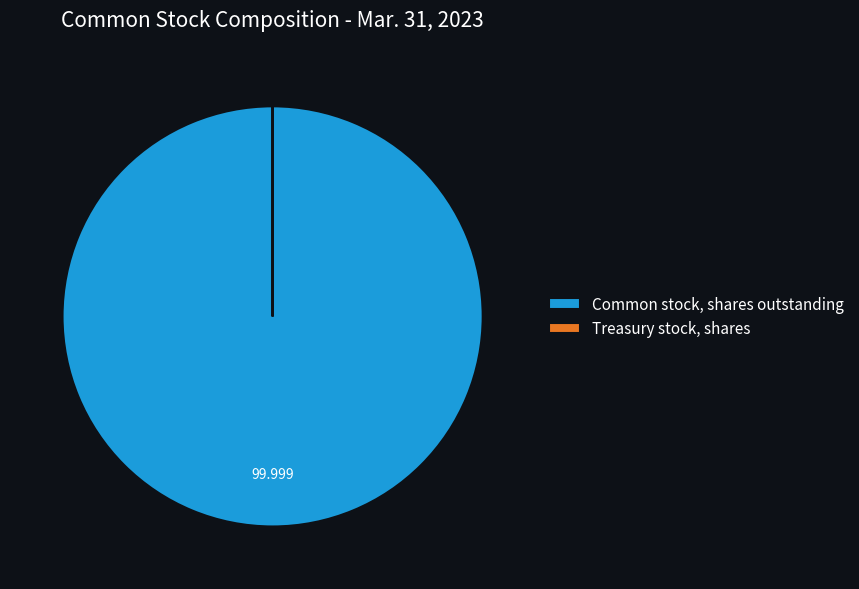

Is Common stock, shares outstanding the majority of the pie?

Yes